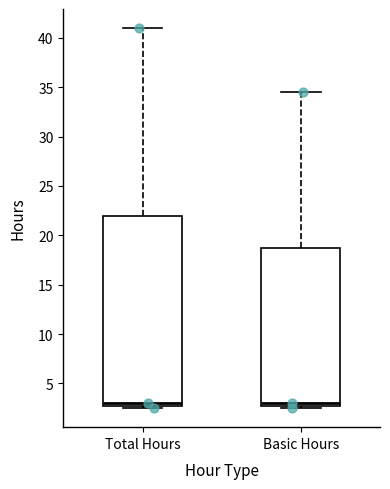

Reading left to right, transcribe this box plot: for each box, give where its median line is, the range the box spans, and where its two whiskers end, as read against the y-axis. The values are not printed on the chart, so give them approximately, as read against the axis.

Total Hours: median 3.0 (just above the box's lower edge), box 3.0 to 22.0, whiskers 2.5 to 41.0
Basic Hours: median 3.0 (just above the box's lower edge), box 3.0 to 19.0, whiskers 2.5 to 34.5